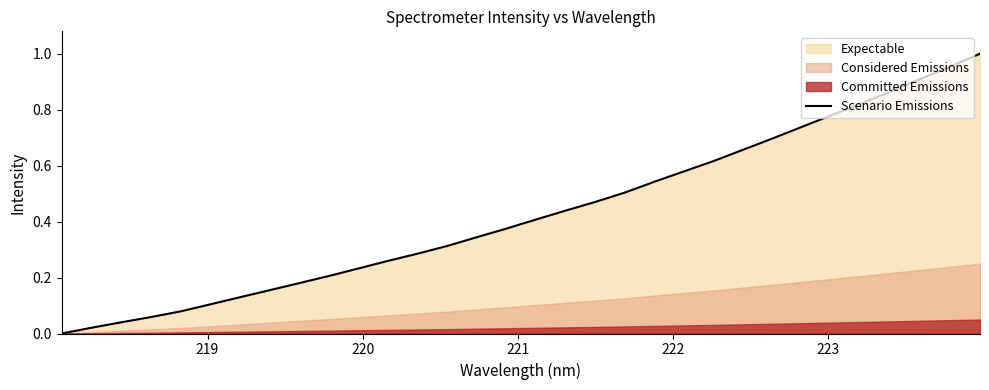

Does the chart have visible grid lines?

No